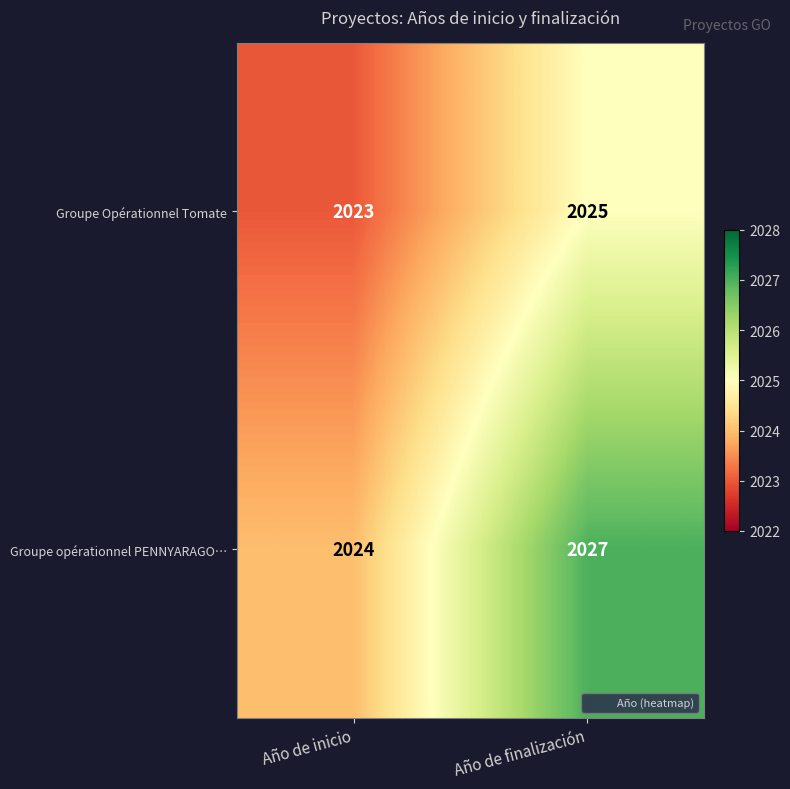

At how many categories does at least one series exceed 2026?

1